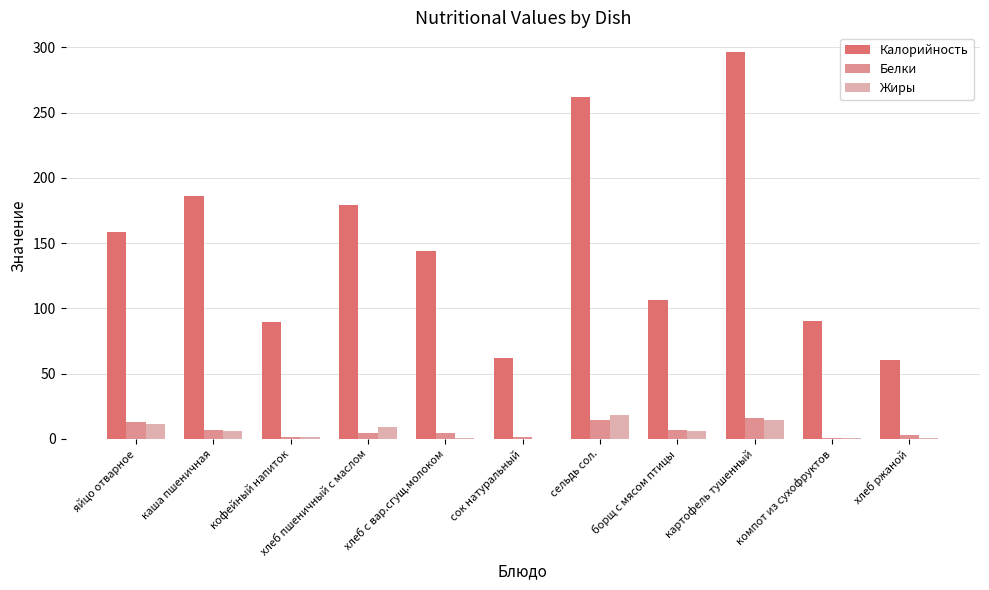

At which label does Жиры first exceed 5?

яйцо отварное